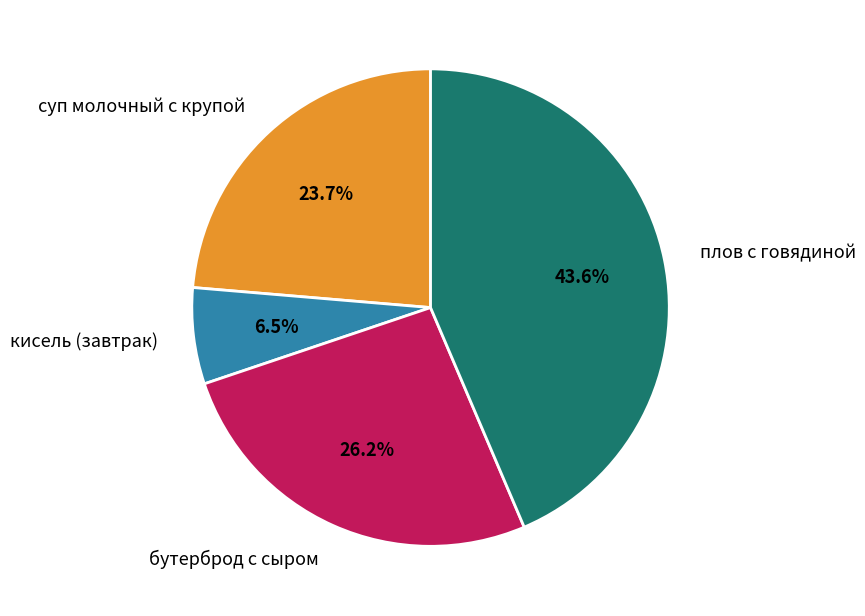

Rank the categories by value from highest to lowest.

плов с говядиной, бутерброд с сыром, суп молочный с крупой, кисель (завтрак)